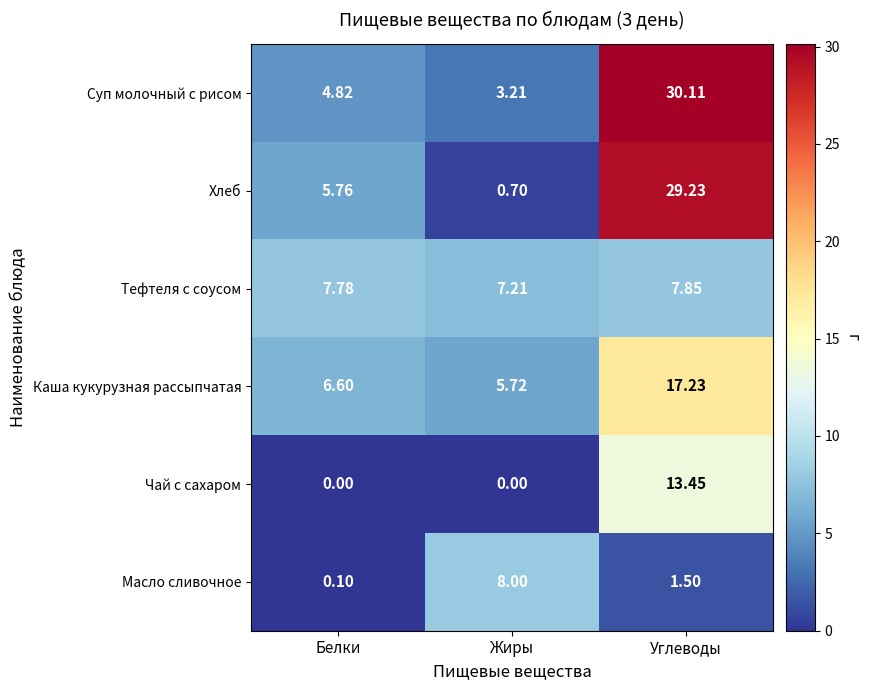

Which category has the highest value in the Каша кукурузная рассыпчатая series?

Углеводы